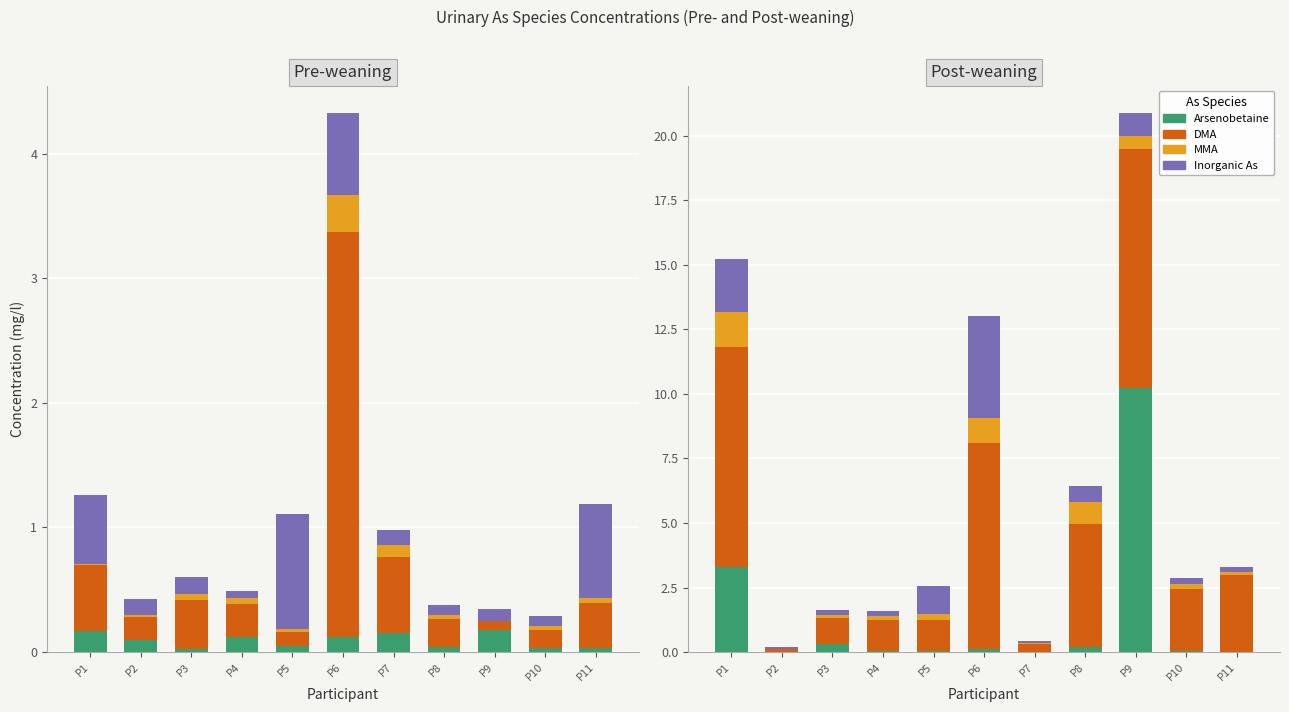

Does the chart contain stacked bars?

No